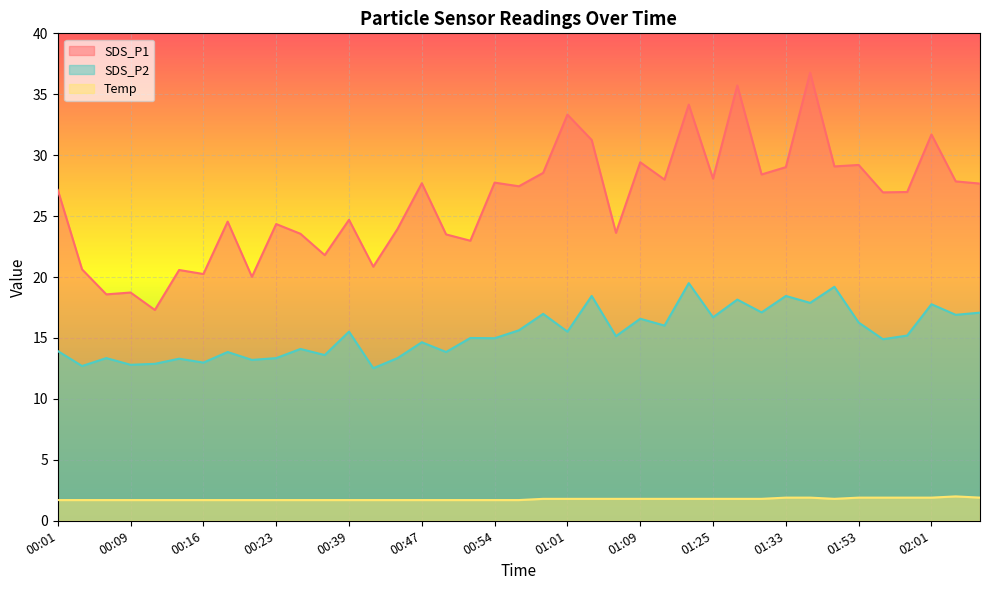

True or false: SDS_P2 and Temp cross at least once.

False